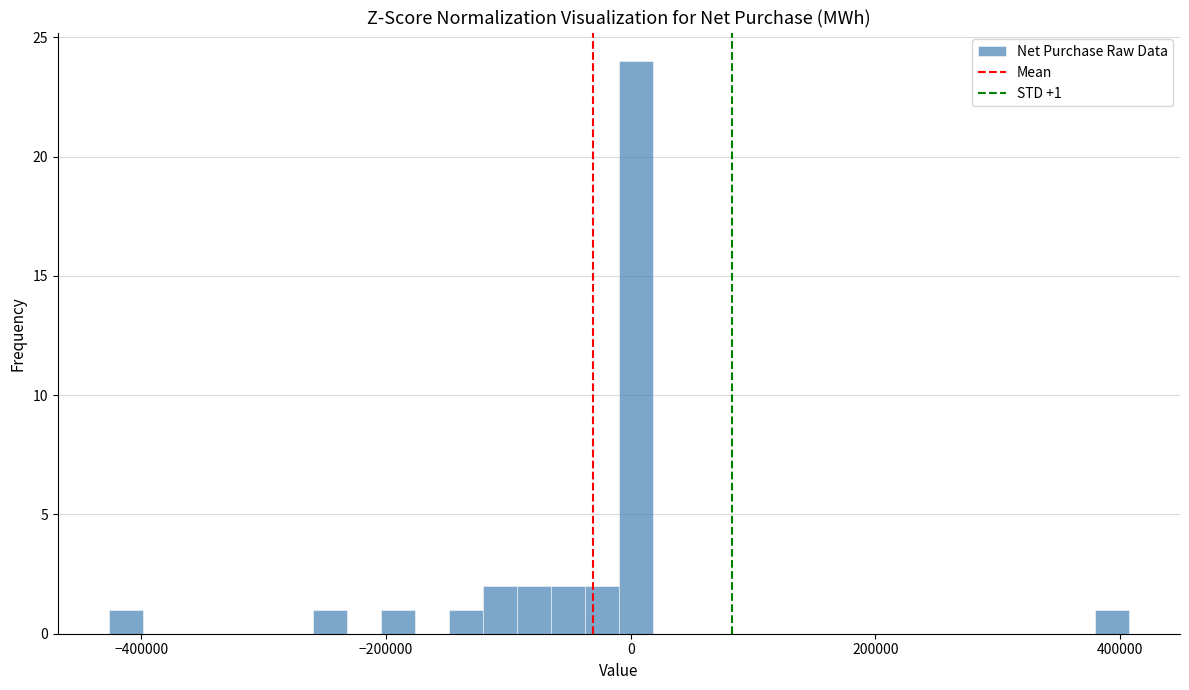

Read against the x-axis, roughly where is the centre of the tallest bar?

0